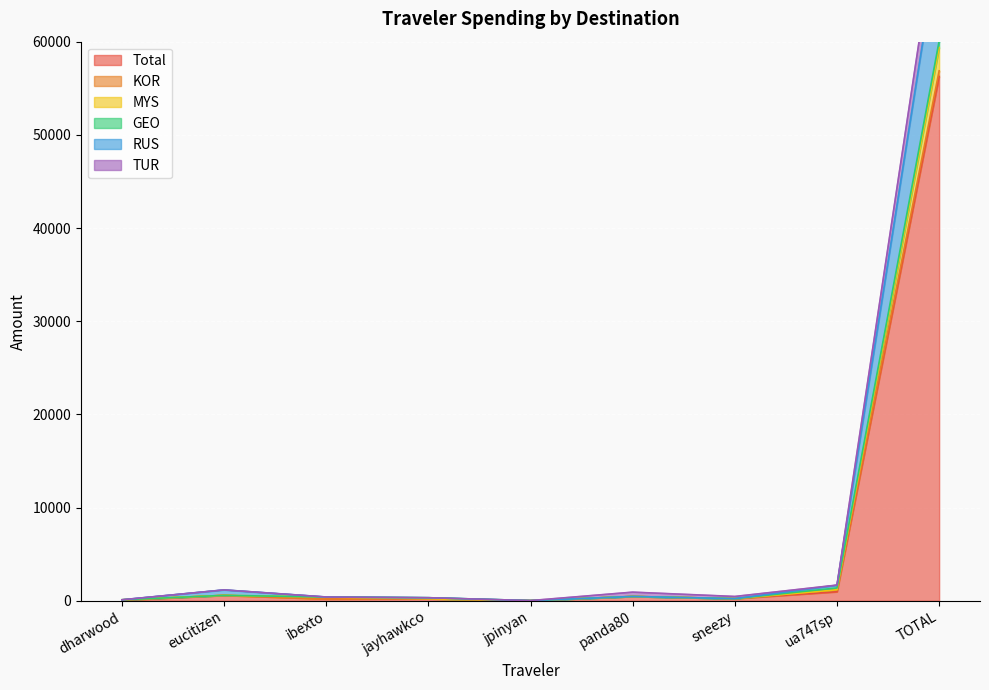

What is the spread (max minus min) of values at ua747sp?

713.1